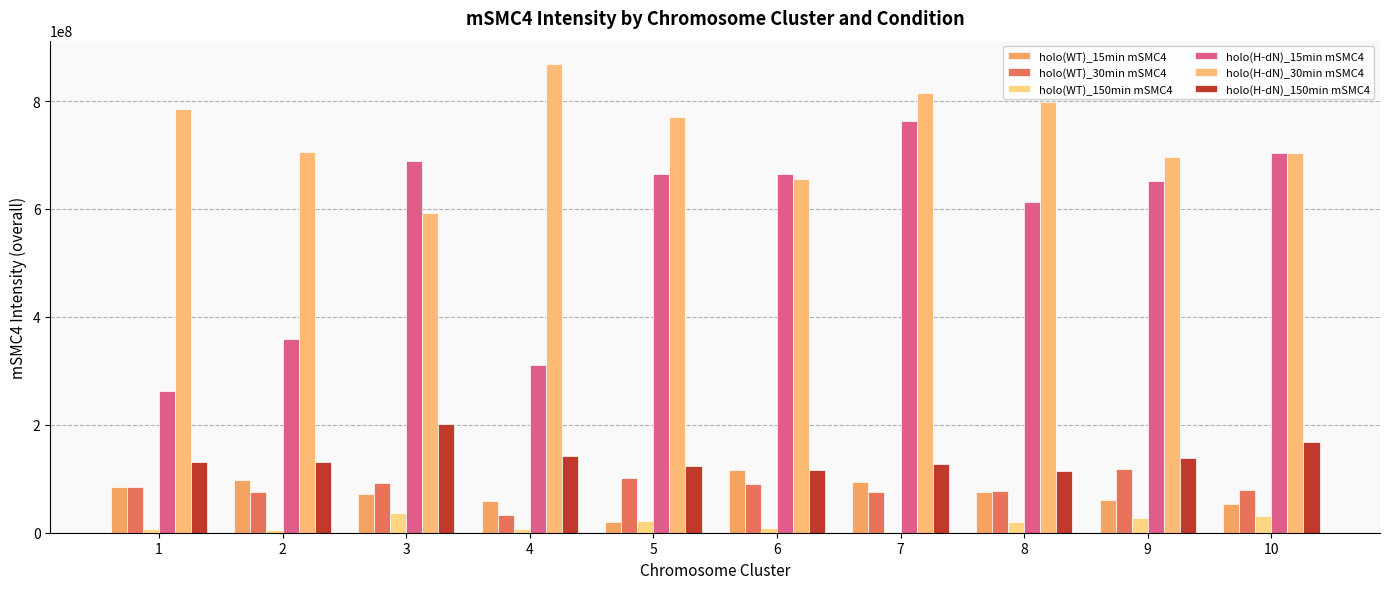

Reading right to left, what are all the values shown in this chart?

holo(WT)_15min mSMC4: 53587123	61426956	76345137	94680439	115763493	18959539	58234380	71829452	97517565	84802874
holo(WT)_30min mSMC4: 79079010	117965827	77831486	76228490	90152470	100863833	32270378	91791380	75748400	85629624
holo(WT)_150min mSMC4: 31215460	26530672	20485594	1740172	9487104	21147433	6554730	35918166	4986596	6116911
holo(H-dN)_15min mSMC4: 703246240	651126313	612054917	762427166	665702095	665326453	309951200	688801993	358598505	263067518
holo(H-dN)_30min mSMC4: 703206663	695705629	798960999	815403272	654827097	770414101	868562299	593429005	705230028	786072007
holo(H-dN)_150min mSMC4: 168178726	138333511	114094435	126479650	116799839	124506758	141548617	200777208	130459361	130164649